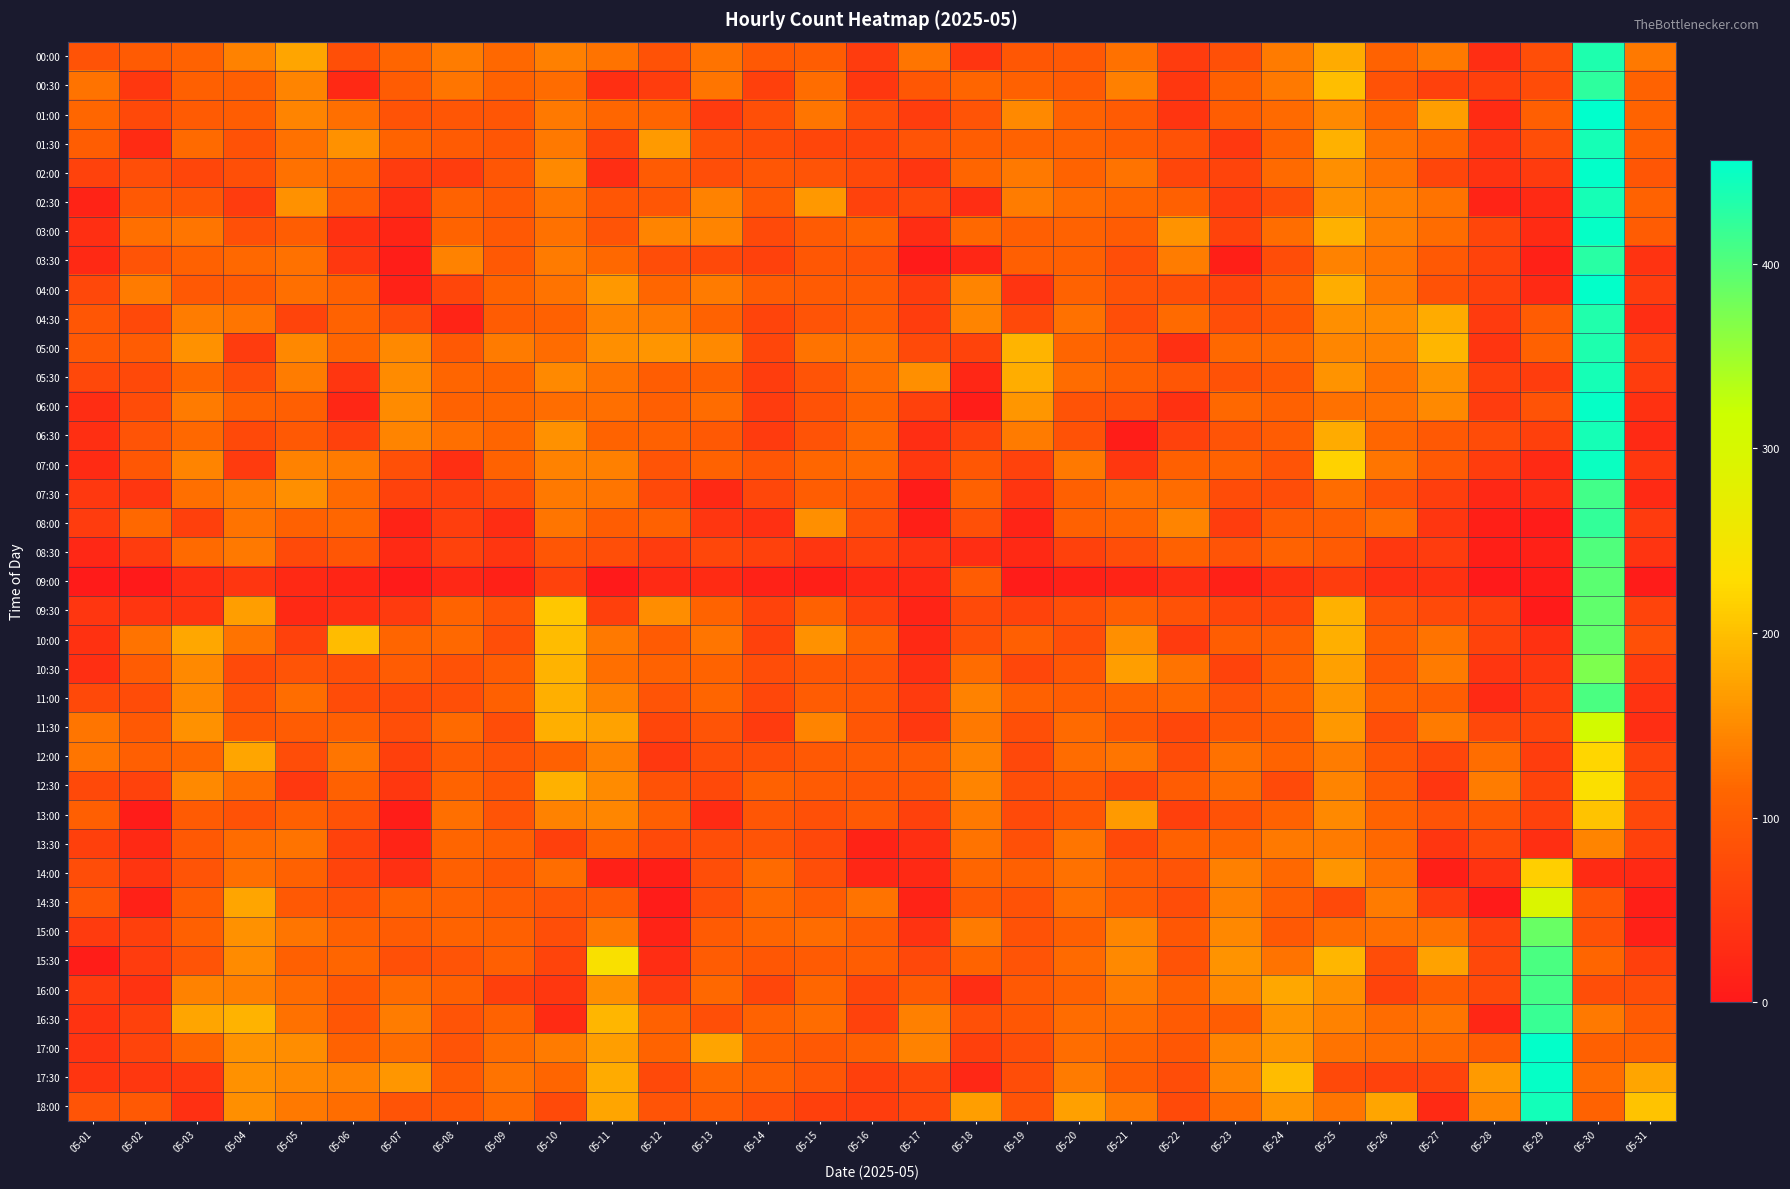

Reading left to right, extract all data points from this chart.

00:00: 05-01=86	05-02=98	05-03=110	05-04=141	05-05=175	05-06=81	05-07=113	05-08=136	05-09=116	05-10=139	05-11=128	05-12=84	05-13=127	05-14=96	05-15=103	05-16=52	05-17=130	05-18=41	05-19=94	05-20=96	05-21=125	05-22=52	05-23=82	05-24=134	05-25=180	05-26=110	05-27=132	05-28=31	05-29=79	05-30=435	05-31=132
00:30: 05-01=128	05-02=46	05-03=106	05-04=104	05-05=144	05-06=24	05-07=101	05-08=130	05-09=110	05-10=120	05-11=33	05-12=55	05-13=129	05-14=58	05-15=122	05-16=46	05-17=93	05-18=113	05-19=108	05-20=99	05-21=139	05-22=46	05-23=106	05-24=132	05-25=199	05-26=84	05-27=60	05-28=57	05-29=75	05-30=425	05-31=110
01:00: 05-01=115	05-02=72	05-03=98	05-04=103	05-05=144	05-06=123	05-07=86	05-08=91	05-09=91	05-10=132	05-11=115	05-12=113	05-13=51	05-14=81	05-15=130	05-16=79	05-17=55	05-18=89	05-19=149	05-20=110	05-21=99	05-22=41	05-23=103	05-24=118	05-25=149	05-26=113	05-27=168	05-28=27	05-29=105	05-30=456	05-31=111
01:30: 05-01=103	05-02=28	05-03=118	05-04=84	05-05=125	05-06=156	05-07=111	05-08=99	05-09=91	05-10=132	05-11=65	05-12=165	05-13=84	05-14=75	05-15=67	05-16=65	05-17=89	05-18=103	05-19=110	05-20=110	05-21=103	05-22=84	05-23=48	05-24=110	05-25=187	05-26=127	05-27=113	05-28=43	05-29=79	05-30=441	05-31=108
02:00: 05-01=62	05-02=80	05-03=67	05-04=81	05-05=125	05-06=117	05-07=53	05-08=55	05-09=92	05-10=149	05-11=31	05-12=99	05-13=79	05-14=91	05-15=89	05-16=72	05-17=43	05-18=113	05-19=132	05-20=111	05-21=127	05-22=67	05-23=65	05-24=118	05-25=154	05-26=128	05-27=67	05-28=38	05-29=51	05-30=454	05-31=91
02:30: 05-01=15	05-02=96	05-03=91	05-04=53	05-05=156	05-06=101	05-07=33	05-08=110	05-09=96	05-10=130	05-11=92	05-12=91	05-13=142	05-14=96	05-15=163	05-16=62	05-17=72	05-18=31	05-19=137	05-20=120	05-21=113	05-22=106	05-23=52	05-24=77	05-25=156	05-26=139	05-27=128	05-28=17	05-29=26	05-30=441	05-31=110
03:00: 05-01=33	05-02=124	05-03=130	05-04=82	05-05=103	05-06=36	05-07=19	05-08=111	05-09=96	05-10=125	05-11=88	05-12=144	05-13=144	05-14=74	05-15=99	05-16=111	05-17=29	05-18=117	05-19=105	05-20=110	05-21=101	05-22=158	05-23=63	05-24=122	05-25=187	05-26=139	05-27=120	05-28=67	05-29=27	05-30=452	05-31=101
03:30: 05-01=24	05-02=89	05-03=108	05-04=117	05-05=125	05-06=48	05-07=8	05-08=141	05-09=96	05-10=134	05-11=116	05-12=77	05-13=72	05-14=60	05-15=93	05-16=86	05-17=3	05-18=20	05-19=104	05-20=106	05-21=79	05-22=137	05-23=9	05-24=77	05-25=142	05-26=130	05-27=96	05-28=63	05-29=12	05-30=429	05-31=39
04:00: 05-01=70	05-02=135	05-03=96	05-04=99	05-05=124	05-06=108	05-07=14	05-08=67	05-09=112	05-10=127	05-11=163	05-12=115	05-13=134	05-14=101	05-15=99	05-16=99	05-17=55	05-18=144	05-19=40	05-20=110	05-21=86	05-22=81	05-23=65	05-24=105	05-25=182	05-26=132	05-27=84	05-28=60	05-29=26	05-30=454	05-31=52
04:30: 05-01=91	05-02=72	05-03=136	05-04=129	05-05=65	05-06=110	05-07=79	05-08=17	05-09=101	05-10=108	05-11=141	05-12=134	05-13=110	05-14=65	05-15=88	05-16=100	05-17=55	05-18=144	05-19=72	05-20=125	05-21=80	05-22=118	05-23=79	05-24=94	05-25=154	05-26=151	05-27=180	05-28=50	05-29=101	05-30=434	05-31=32
05:00: 05-01=96	05-02=100	05-03=156	05-04=53	05-05=147	05-06=113	05-07=149	05-08=96	05-09=135	05-10=120	05-11=154	05-12=159	05-13=149	05-14=67	05-15=128	05-16=125	05-17=74	05-18=64	05-19=190	05-20=113	05-21=100	05-22=34	05-23=116	05-24=118	05-25=146	05-26=141	05-27=192	05-28=41	05-29=108	05-30=435	05-31=60
05:30: 05-01=70	05-02=72	05-03=113	05-04=79	05-05=136	05-06=43	05-07=151	05-08=113	05-09=112	05-10=149	05-11=127	05-12=103	05-13=106	05-14=55	05-15=88	05-16=120	05-17=154	05-18=20	05-19=182	05-20=120	05-21=106	05-22=91	05-23=84	05-24=96	05-25=158	05-26=125	05-27=156	05-28=58	05-29=55	05-30=441	05-31=55
06:00: 05-01=29	05-02=75	05-03=135	05-04=108	05-05=104	05-06=20	05-07=151	05-08=110	05-09=113	05-10=122	05-11=123	05-12=105	05-13=120	05-14=53	05-15=84	05-16=111	05-17=60	05-18=7	05-19=161	05-20=86	05-21=82	05-22=36	05-23=117	05-24=108	05-25=125	05-26=125	05-27=148	05-28=52	05-29=86	05-30=451	05-31=36
06:30: 05-01=33	05-02=89	05-03=117	05-04=72	05-05=96	05-06=60	05-07=144	05-08=123	05-09=113	05-10=156	05-11=112	05-12=108	05-13=96	05-14=51	05-15=87	05-16=117	05-17=31	05-18=65	05-19=135	05-20=84	05-21=7	05-22=62	05-23=89	05-24=100	05-25=180	05-26=115	05-27=96	05-28=75	05-29=58	05-30=440	05-31=26
07:00: 05-01=27	05-02=93	05-03=144	05-04=51	05-05=141	05-06=134	05-07=82	05-08=33	05-09=110	05-10=142	05-11=140	05-12=89	05-13=110	05-14=91	05-15=115	05-16=118	05-17=48	05-18=93	05-19=62	05-20=132	05-21=45	05-22=106	05-23=110	05-24=89	05-25=219	05-26=130	05-27=96	05-28=55	05-29=26	05-30=448	05-31=46
07:30: 05-01=48	05-02=43	05-03=123	05-04=134	05-05=154	05-06=118	05-07=62	05-08=60	05-09=75	05-10=132	05-11=129	05-12=72	05-13=24	05-14=69	05-15=103	05-16=91	05-17=5	05-18=108	05-19=41	05-20=106	05-21=123	05-22=120	05-23=75	05-24=77	05-25=120	05-26=84	05-27=56	05-28=22	05-29=29	05-30=411	05-31=26
08:00: 05-01=52	05-02=116	05-03=57	05-04=127	05-05=108	05-06=115	05-07=15	05-08=56	05-09=29	05-10=130	05-11=103	05-12=108	05-13=43	05-14=34	05-15=154	05-16=82	05-17=10	05-18=82	05-19=17	05-20=108	05-21=113	05-22=144	05-23=55	05-24=101	05-25=105	05-26=122	05-27=43	05-28=9	05-29=5	05-30=422	05-31=51
08:30: 05-01=22	05-02=52	05-03=118	05-04=132	05-05=74	05-06=91	05-07=26	05-08=62	05-09=43	05-10=91	05-11=80	05-12=53	05-13=68	05-14=60	05-15=43	05-16=62	05-17=40	05-18=31	05-19=24	05-20=60	05-21=79	05-22=108	05-23=89	05-24=110	05-25=99	05-26=48	05-27=53	05-28=10	05-29=12	05-30=401	05-31=40
09:00: 05-01=2	05-02=0	05-03=31	05-04=44	05-05=24	05-06=19	05-07=3	05-08=22	05-09=12	05-10=62	05-11=0	05-12=26	05-13=28	05-14=14	05-15=10	05-16=24	05-17=24	05-18=101	05-19=4	05-20=12	05-21=17	05-22=31	05-23=12	05-24=36	05-25=55	05-26=34	05-27=36	05-28=0	05-29=7	05-30=394	05-31=5
09:30: 05-01=44	05-02=44	05-03=41	05-04=168	05-05=24	05-06=34	05-07=50	05-08=112	05-09=86	05-10=207	05-11=57	05-12=152	05-13=111	05-14=63	05-15=108	05-16=60	05-17=17	05-18=74	05-19=63	05-20=81	05-21=105	05-22=84	05-23=67	05-24=67	05-25=187	05-26=86	05-27=74	05-28=57	05-29=3	05-30=391	05-31=65
10:00: 05-01=36	05-02=127	05-03=177	05-04=127	05-05=60	05-06=197	05-07=113	05-08=116	05-09=79	05-10=196	05-11=132	05-12=98	05-13=129	05-14=60	05-15=156	05-16=110	05-17=24	05-18=82	05-19=105	05-20=80	05-21=154	05-22=50	05-23=103	05-24=104	05-25=185	05-26=103	05-27=127	05-28=63	05-29=36	05-30=389	05-31=82
10:30: 05-01=33	05-02=101	05-03=149	05-04=74	05-05=89	05-06=81	05-07=101	05-08=84	05-09=101	05-10=188	05-11=123	05-12=110	05-13=111	05-14=77	05-15=93	05-16=87	05-17=34	05-18=120	05-19=68	05-20=93	05-21=168	05-22=128	05-23=63	05-24=108	05-25=170	05-26=96	05-27=135	05-28=43	05-29=48	05-30=372	05-31=55
11:00: 05-01=72	05-02=76	05-03=147	05-04=84	05-05=122	05-06=75	05-07=72	05-08=81	05-09=106	05-10=184	05-11=141	05-12=89	05-13=113	05-14=69	05-15=101	05-16=93	05-17=50	05-18=141	05-19=108	05-20=103	05-21=110	05-22=115	05-23=88	05-24=112	05-25=161	05-26=111	05-27=103	05-28=26	05-29=55	05-30=405	05-31=38
11:30: 05-01=130	05-02=96	05-03=156	05-04=94	05-05=101	05-06=105	05-07=79	05-08=118	05-09=77	05-10=185	05-11=171	05-12=67	05-13=88	05-14=51	05-15=144	05-16=92	05-17=48	05-18=132	05-19=81	05-20=118	05-21=94	05-22=69	05-23=94	05-24=101	05-25=163	05-26=79	05-27=134	05-28=70	05-29=67	05-30=307	05-31=31
12:00: 05-01=129	05-02=104	05-03=115	05-04=175	05-05=77	05-06=130	05-07=57	05-08=98	05-09=88	05-10=108	05-11=139	05-12=48	05-13=77	05-14=81	05-15=96	05-16=100	05-17=101	05-18=142	05-19=70	05-20=120	05-21=129	05-22=75	05-23=125	05-24=111	05-25=137	05-26=94	05-27=67	05-28=122	05-29=55	05-30=221	05-31=65
12:30: 05-01=72	05-02=62	05-03=149	05-04=122	05-05=48	05-06=108	05-07=46	05-08=111	05-09=92	05-10=187	05-11=151	05-12=84	05-13=72	05-14=108	05-15=98	05-16=92	05-17=94	05-18=144	05-19=79	05-20=94	05-21=68	05-22=101	05-23=120	05-24=74	05-25=144	05-26=100	05-27=44	05-28=137	05-29=63	05-30=235	05-31=72
13:00: 05-01=104	05-02=5	05-03=98	05-04=84	05-05=106	05-06=84	05-07=7	05-08=124	05-09=88	05-10=142	05-11=146	05-12=104	05-13=27	05-14=91	05-15=82	05-16=96	05-17=60	05-18=132	05-19=74	05-20=93	05-21=165	05-22=57	05-23=84	05-24=110	05-25=149	05-26=111	05-27=86	05-28=94	05-29=60	05-30=204	05-31=70
13:30: 05-01=57	05-02=24	05-03=96	05-04=120	05-05=127	05-06=62	05-07=17	05-08=113	05-09=104	05-10=58	05-11=111	05-12=74	05-13=79	05-14=89	05-15=70	05-16=16	05-17=33	05-18=127	05-19=82	05-20=130	05-21=72	05-22=108	05-23=115	05-24=132	05-25=134	05-26=117	05-27=43	05-28=74	05-29=33	05-30=144	05-31=60
14:00: 05-01=77	05-02=41	05-03=89	05-04=123	05-05=108	05-06=65	05-07=34	05-08=106	05-09=93	05-10=122	05-11=12	05-12=10	05-13=79	05-14=118	05-15=79	05-16=20	05-17=24	05-18=113	05-19=106	05-20=125	05-21=101	05-22=89	05-23=139	05-24=116	05-25=159	05-26=125	05-27=10	05-28=39	05-29=214	05-30=27	05-31=24
14:30: 05-01=91	05-02=12	05-03=103	05-04=175	05-05=96	05-06=84	05-07=112	05-08=110	05-09=101	05-10=89	05-11=101	05-12=4	05-13=79	05-14=117	05-15=101	05-16=127	05-17=15	05-18=96	05-19=84	05-20=124	05-21=101	05-22=77	05-23=139	05-24=105	05-25=72	05-26=135	05-27=55	05-28=2	05-29=293	05-30=91	05-31=9
15:00: 05-01=51	05-02=57	05-03=106	05-04=156	05-05=129	05-06=108	05-07=101	05-08=111	05-09=106	05-10=79	05-11=132	05-12=15	05-13=99	05-14=113	05-15=120	05-16=101	05-17=38	05-18=134	05-19=84	05-20=106	05-21=146	05-22=93	05-23=147	05-24=96	05-25=122	05-26=124	05-27=127	05-28=62	05-29=386	05-30=84	05-31=12
15:30: 05-01=7	05-02=53	05-03=88	05-04=151	05-05=106	05-06=113	05-07=82	05-08=88	05-09=105	05-10=65	05-11=237	05-12=29	05-13=100	05-14=94	05-15=98	05-16=103	05-17=70	05-18=111	05-19=88	05-20=118	05-21=149	05-22=87	05-23=158	05-24=127	05-25=192	05-26=77	05-27=171	05-28=70	05-29=406	05-30=113	05-31=58
16:00: 05-01=50	05-02=38	05-03=142	05-04=139	05-05=120	05-06=93	05-07=120	05-08=106	05-09=58	05-10=45	05-11=154	05-12=52	05-13=116	05-14=67	05-15=115	05-16=67	05-17=98	05-18=31	05-19=96	05-20=110	05-21=137	05-22=108	05-23=149	05-24=178	05-25=154	05-26=63	05-27=103	05-28=74	05-29=408	05-30=79	05-31=79
16:30: 05-01=39	05-02=60	05-03=175	05-04=188	05-05=125	05-06=92	05-07=137	05-08=89	05-09=110	05-10=27	05-11=192	05-12=108	05-13=81	05-14=110	05-15=120	05-16=62	05-17=139	05-18=82	05-19=94	05-20=120	05-21=122	05-22=98	05-23=103	05-24=158	05-25=141	05-26=120	05-27=129	05-28=20	05-29=417	05-30=132	05-31=99
17:00: 05-01=40	05-02=65	05-03=113	05-04=158	05-05=153	05-06=110	05-07=122	05-08=89	05-09=120	05-10=134	05-11=168	05-12=111	05-13=173	05-14=106	05-15=96	05-16=106	05-17=142	05-18=57	05-19=79	05-20=122	05-21=111	05-22=94	05-23=144	05-24=159	05-25=127	05-26=122	05-27=118	05-28=100	05-29=454	05-30=106	05-31=108
17:30: 05-01=41	05-02=46	05-03=48	05-04=156	05-05=147	05-06=142	05-07=161	05-08=98	05-09=127	05-10=113	05-11=180	05-12=72	05-13=115	05-14=108	05-15=91	05-16=58	05-17=67	05-18=22	05-19=77	05-20=135	05-21=103	05-22=77	05-23=144	05-24=197	05-25=72	05-26=62	05-27=65	05-28=164	05-29=451	05-30=120	05-31=175
18:00: 05-01=89	05-02=96	05-03=34	05-04=154	05-05=132	05-06=122	05-07=89	05-08=94	05-09=118	05-10=74	05-11=175	05-12=89	05-13=101	05-14=79	05-15=58	05-16=55	05-17=67	05-18=168	05-19=86	05-20=170	05-21=134	05-22=74	05-23=120	05-24=160	05-25=130	05-26=176	05-27=26	05-28=146	05-29=442	05-30=110	05-31=204